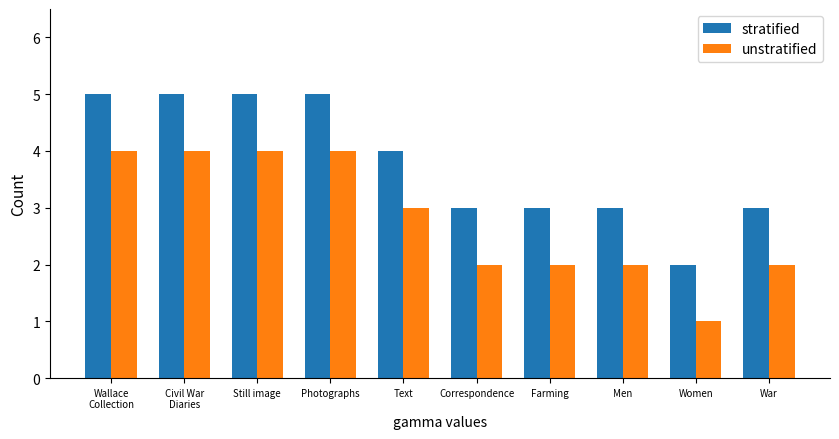

What is the difference between the maximum and minimum values in the unstratified series?

3